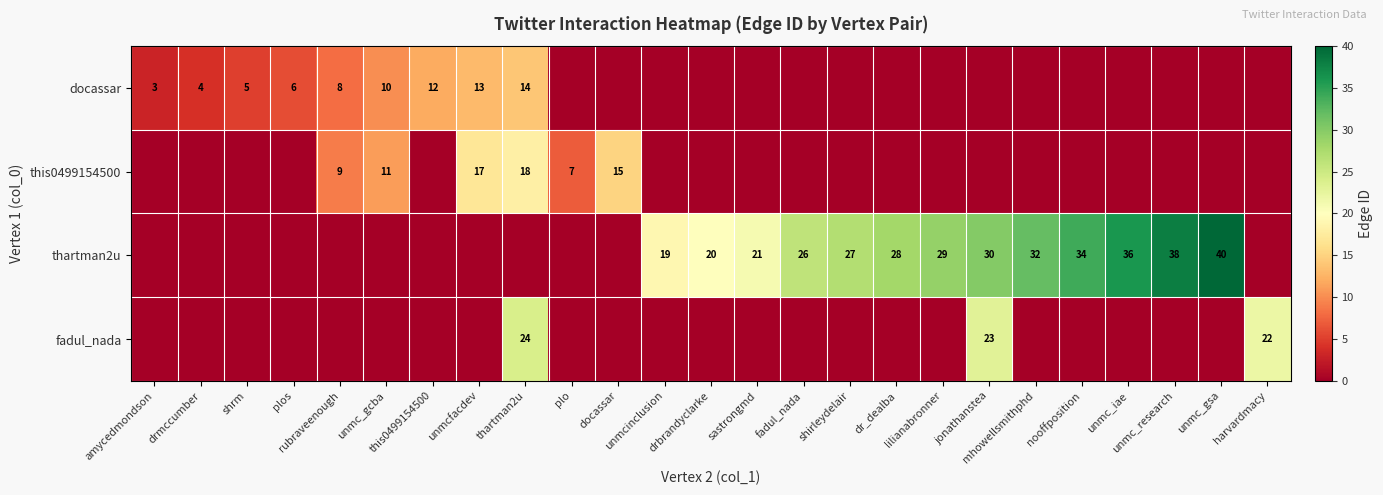

The value of this0499154500 at nooffposition is 0. True or false?

True